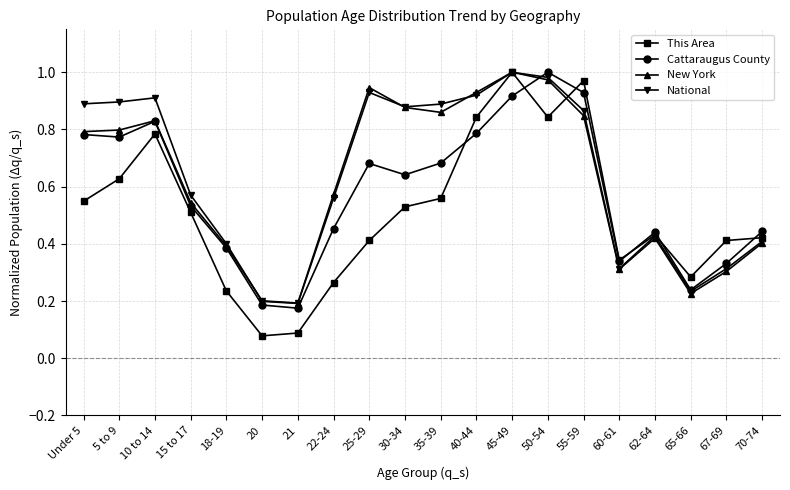

What position from the left is 50-54?

14